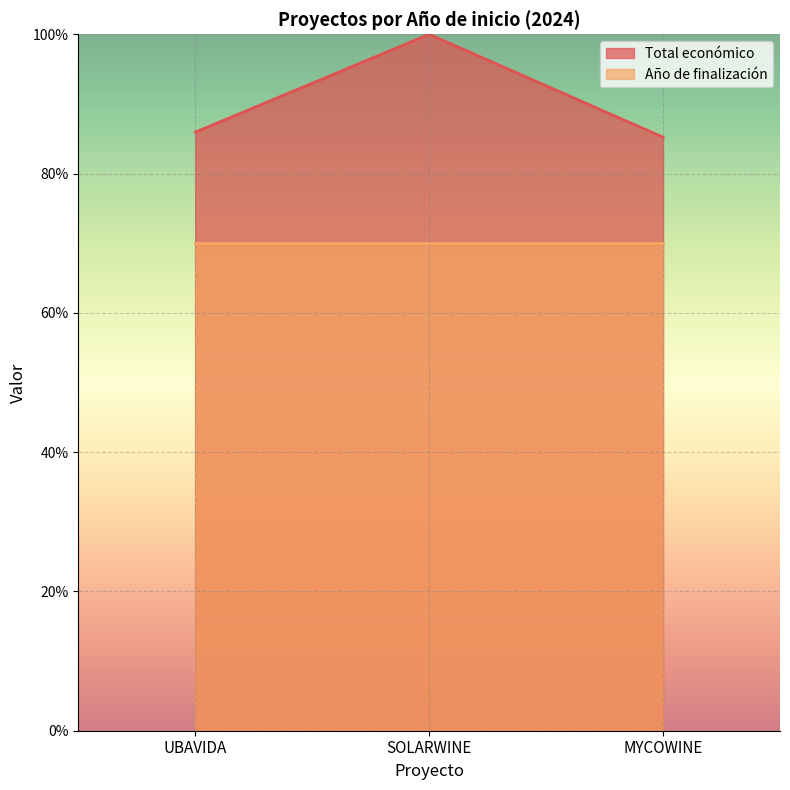

What is the minimum value shown in the chart?

70.0